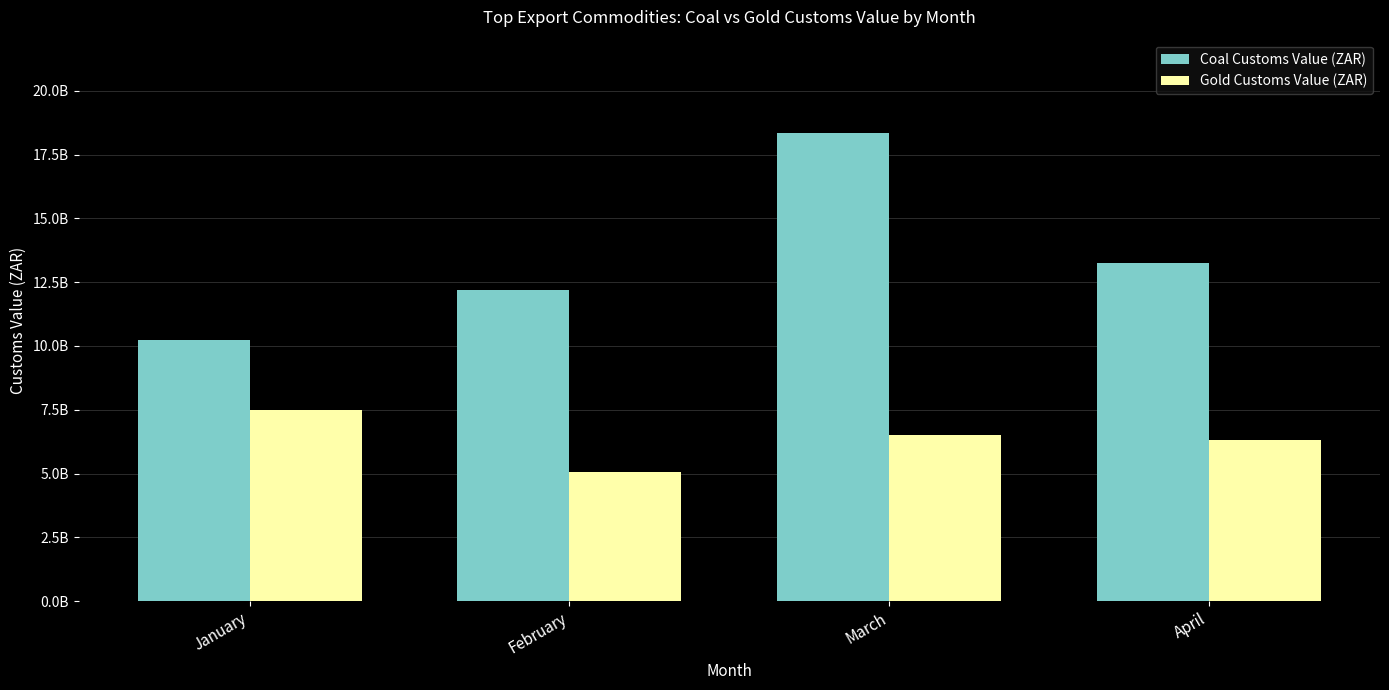

What is the greatest value displayed?

18357872506.0